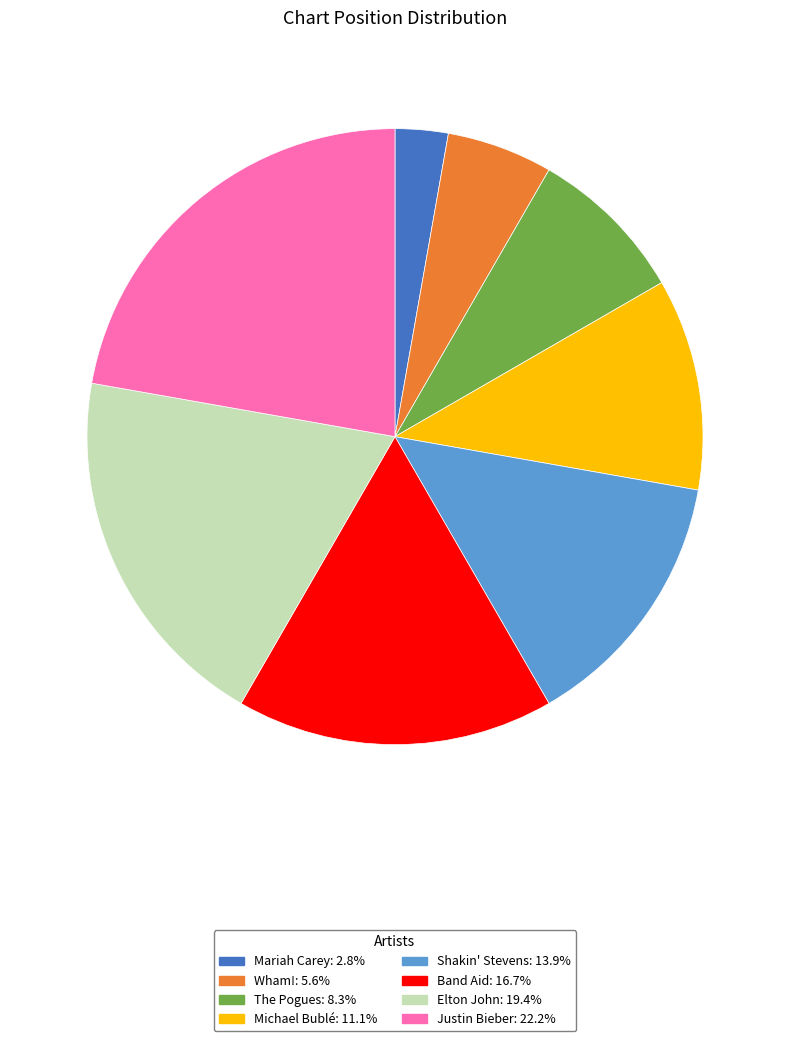

The The Pogues slice represents 8% of the pie. True or false?

True